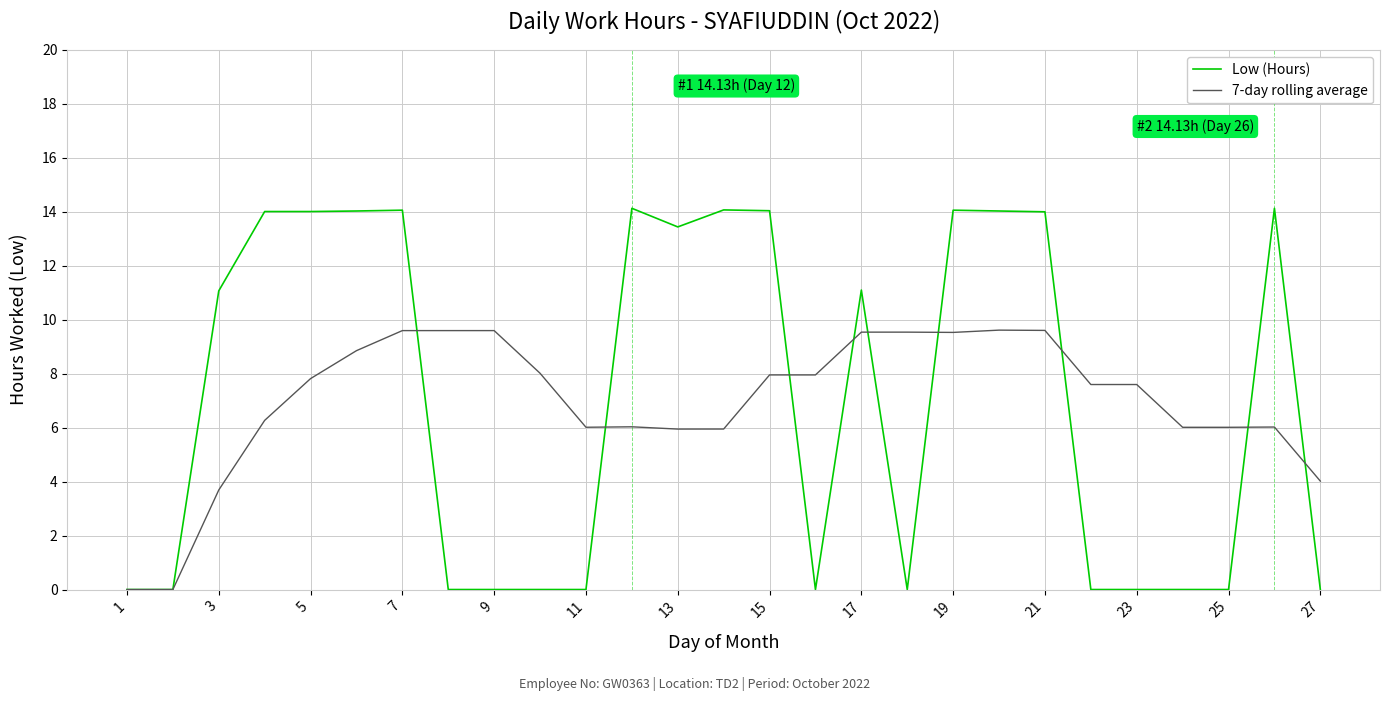

Rank the series by their maximum value, from highest to lowest.

Low (Hours), 7-day rolling average